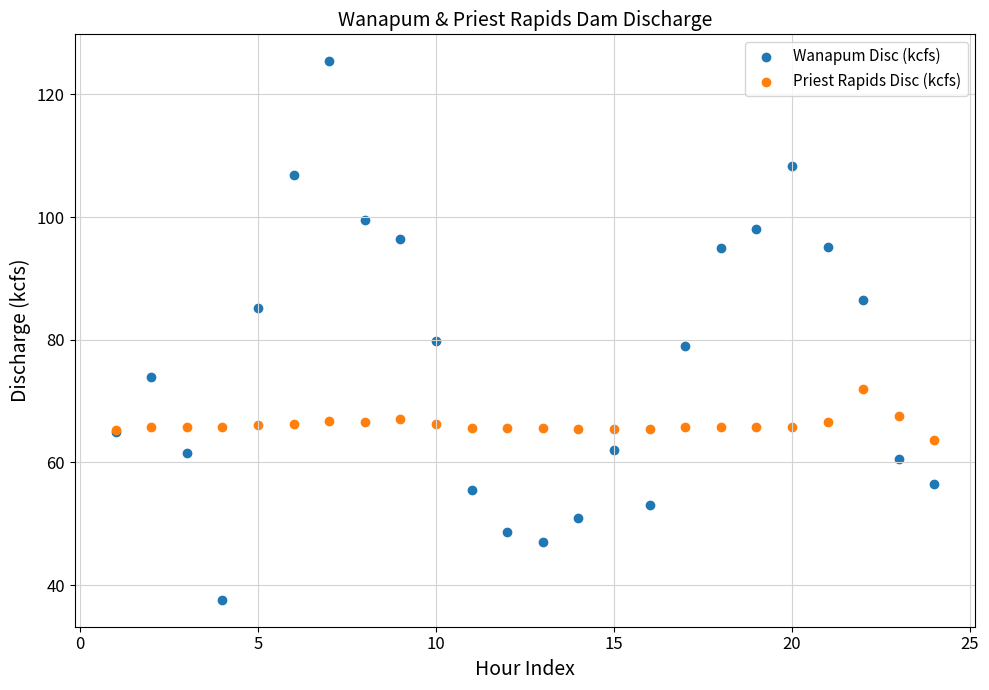

What is the X range (max minus min) for the scatter plot?

23.0